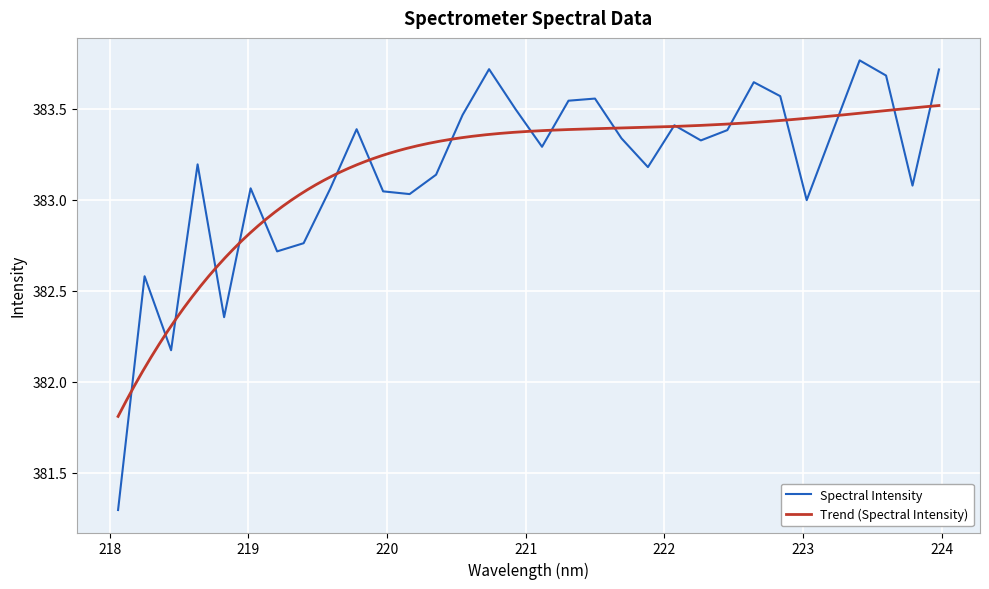

Where does the data first go above 383?

218.6332